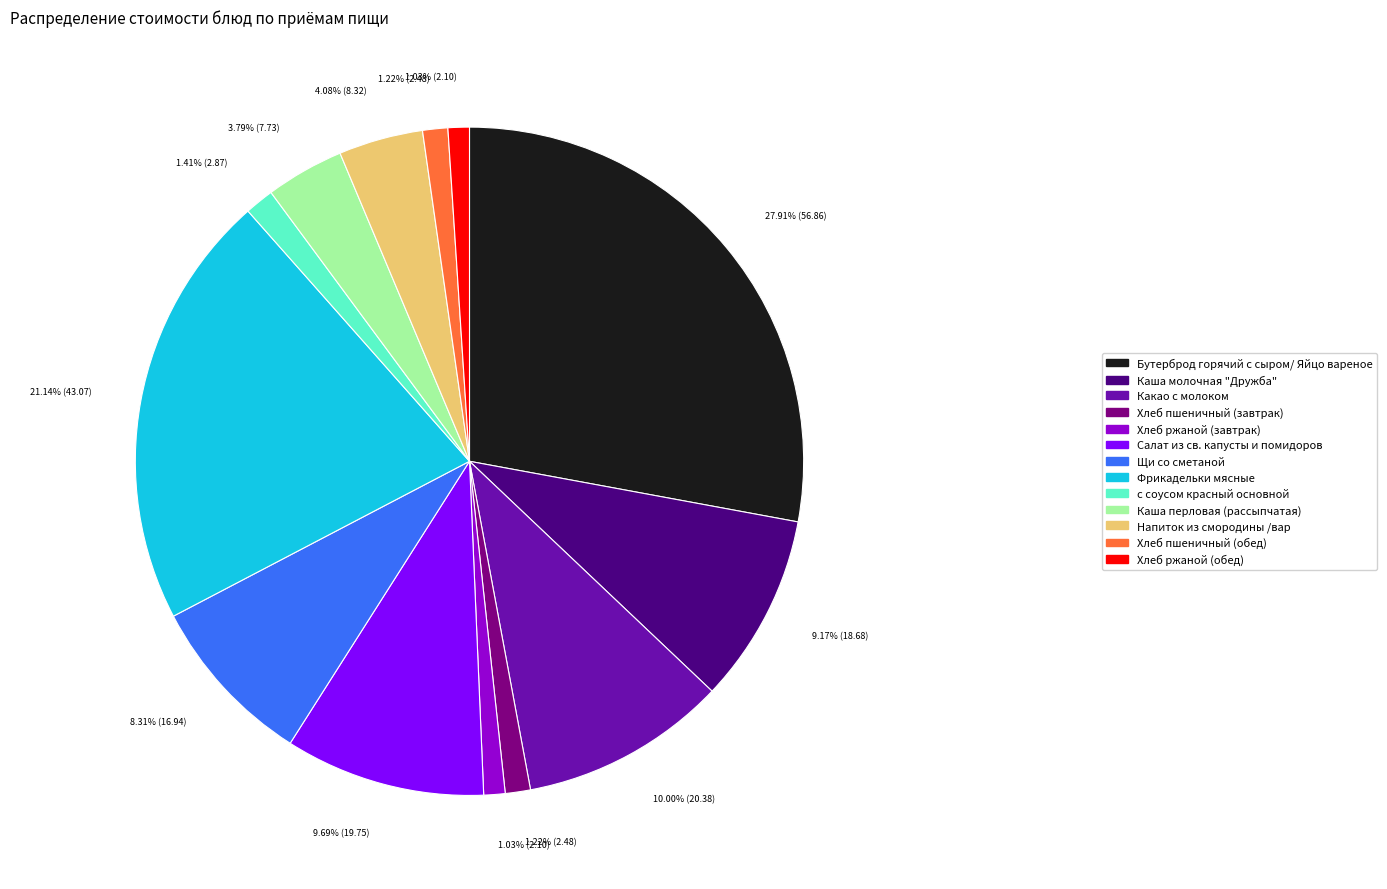

Which slice is the largest?

Бутерброд горячий с сыром/ Яйцо вареное